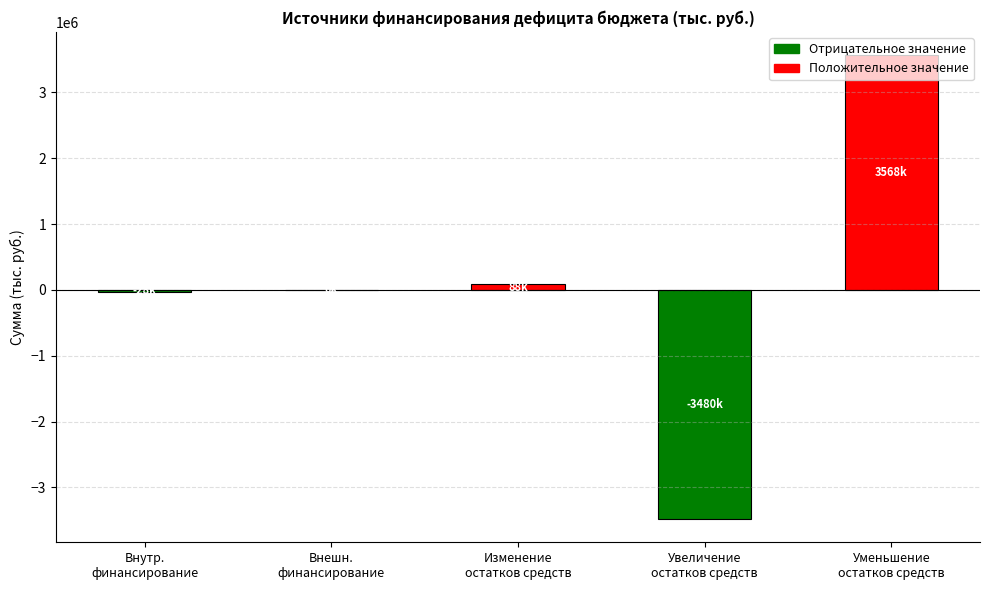

Between Внешн.
финансирование and Уменьшение
остатков средств, which is larger?

Уменьшение
остатков средств